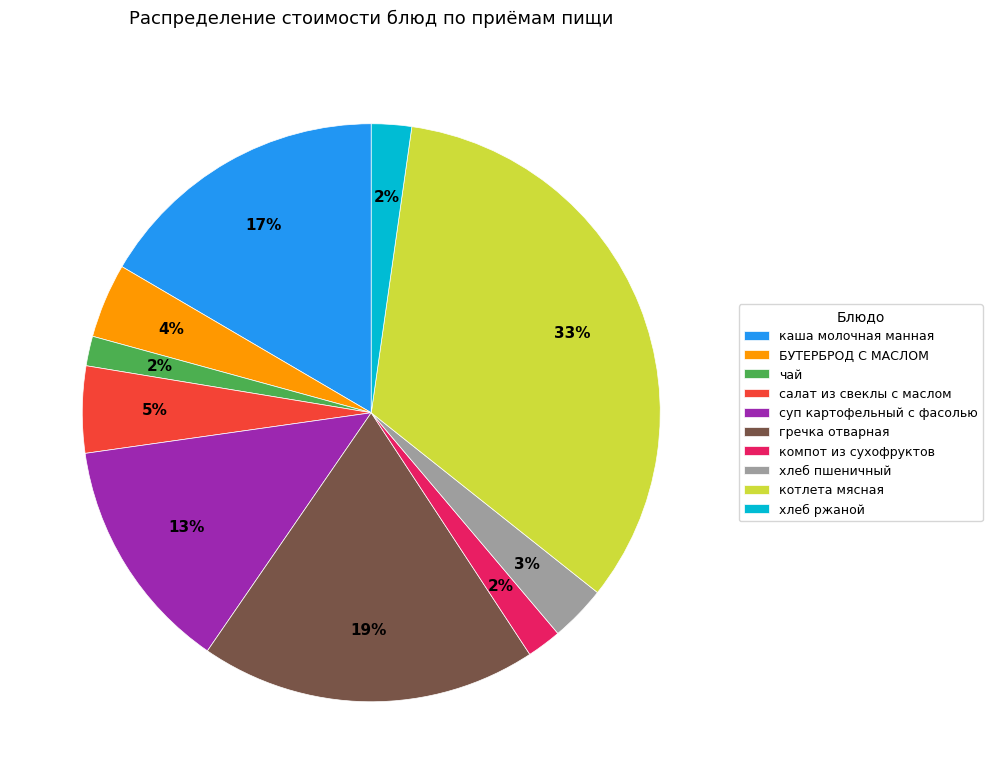

Do каша молочная манная and хлеб ржаной together represent more than half of the pie?

No